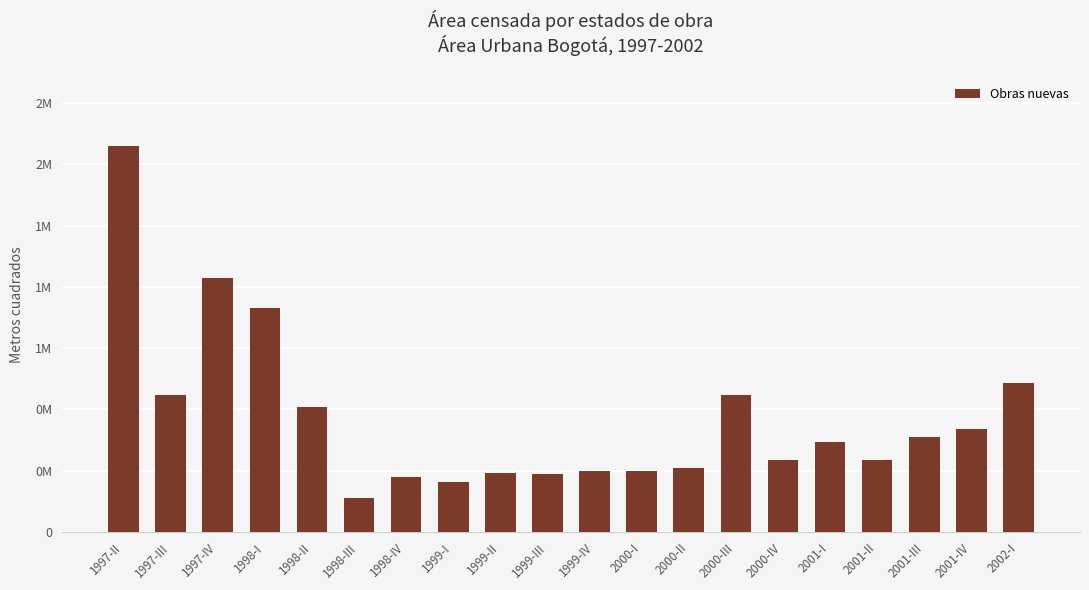

What is the label of the 7th bar from the left?

1998-IV